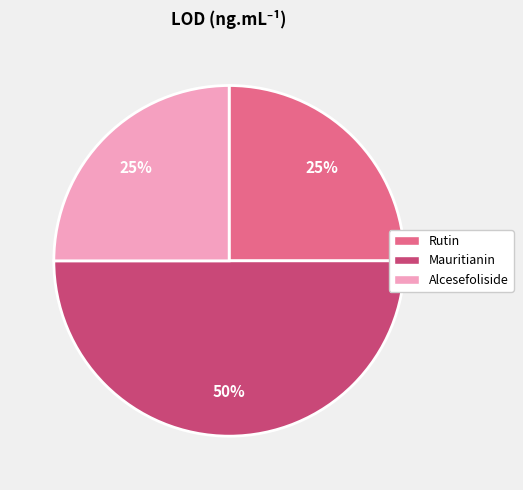

What percentage is the Alcesefoliside slice, to the nearest percent?

25%